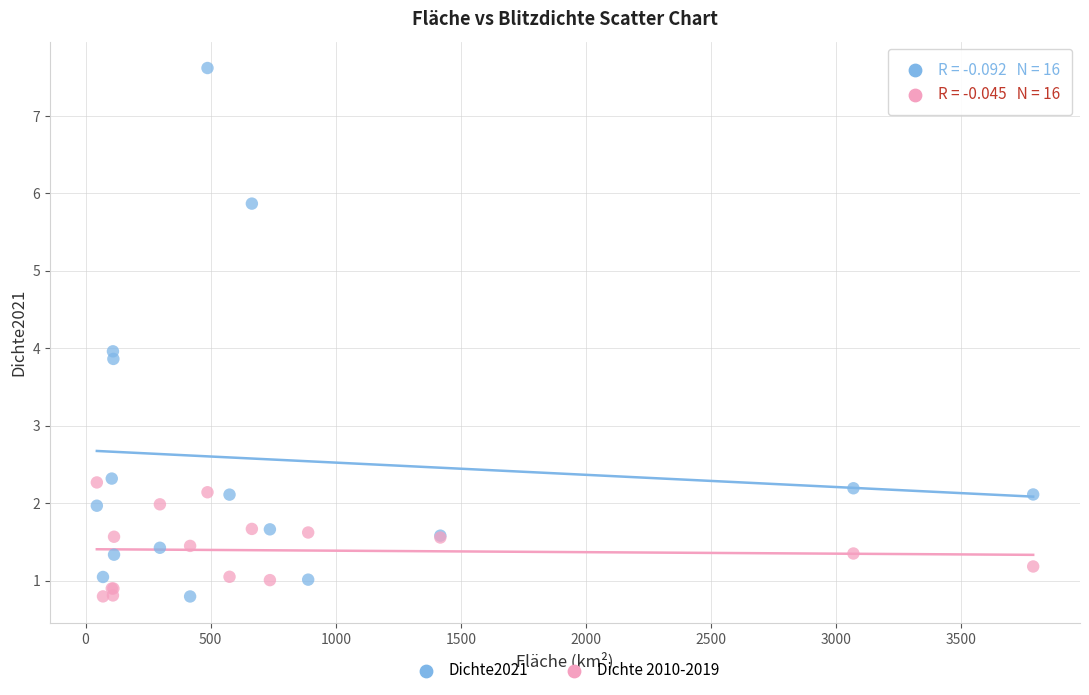

What is the X range (max minus min) for the scatter plot?

3741.6